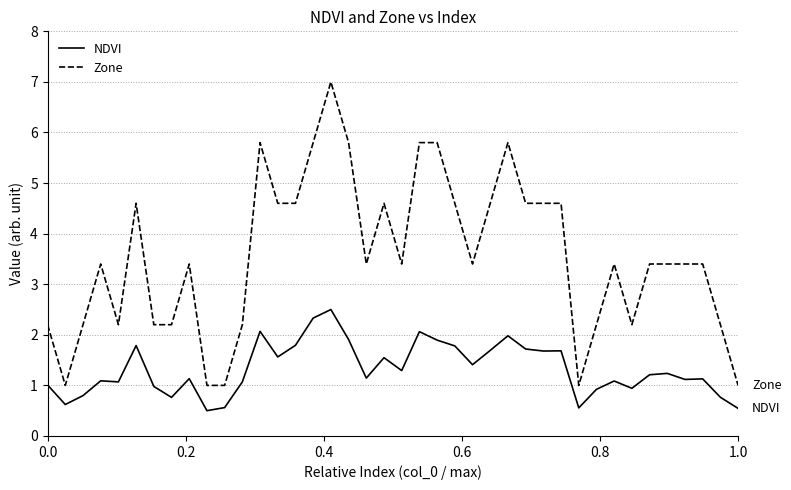

True or false: Zone and NDVI intersect in this chart.

False